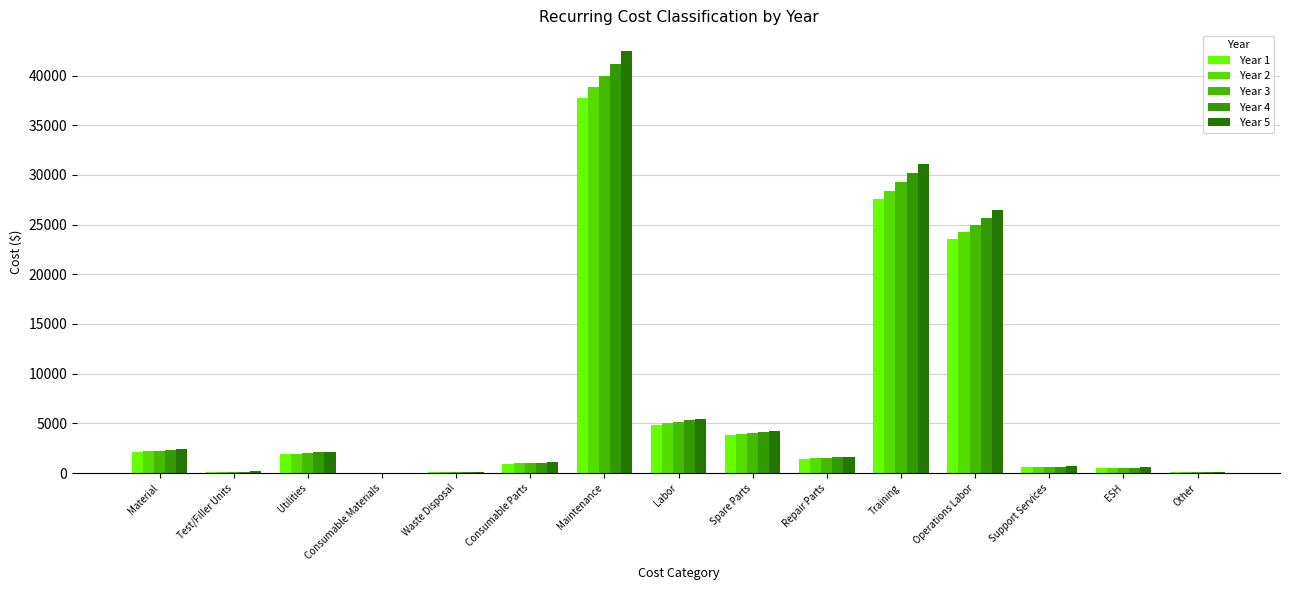

At which category is the sum across all series the highest?

Maintenance